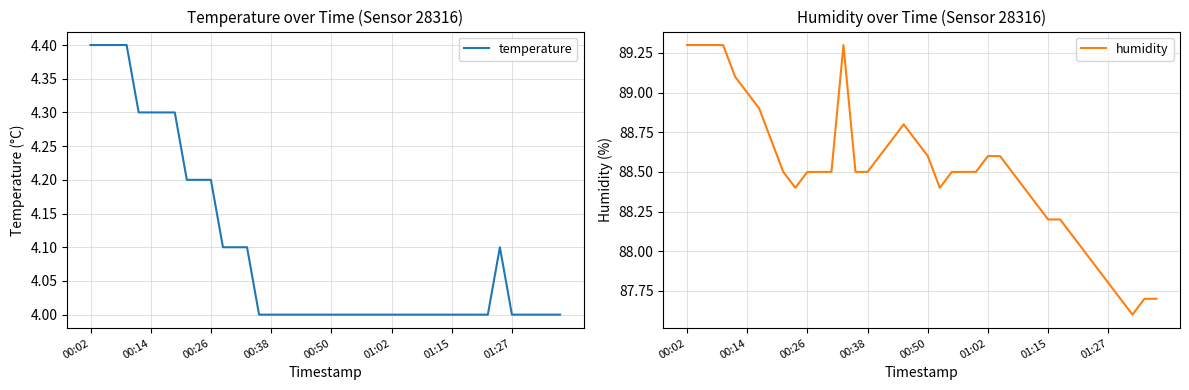

What is the lowest value of the humidity series?

87.6